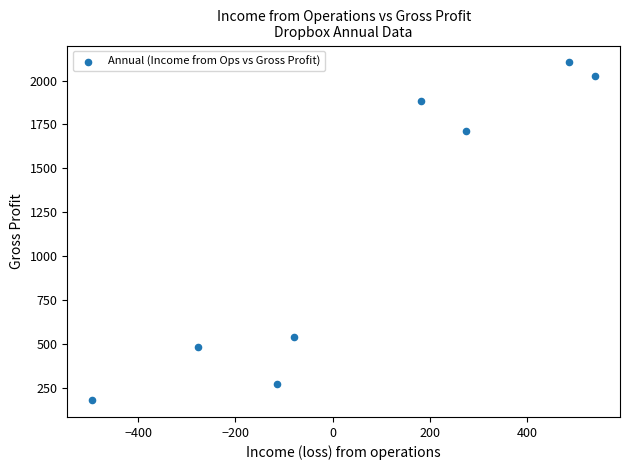

What Y value in the scatter plot is closest to 1142?

1713.7